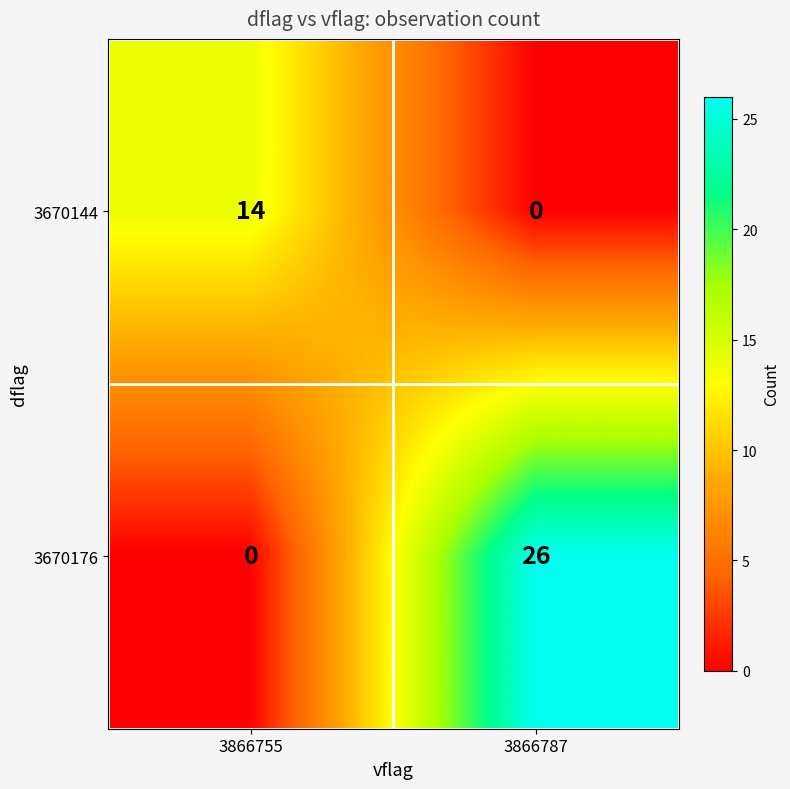

At which category is the sum across all series the highest?

3866787